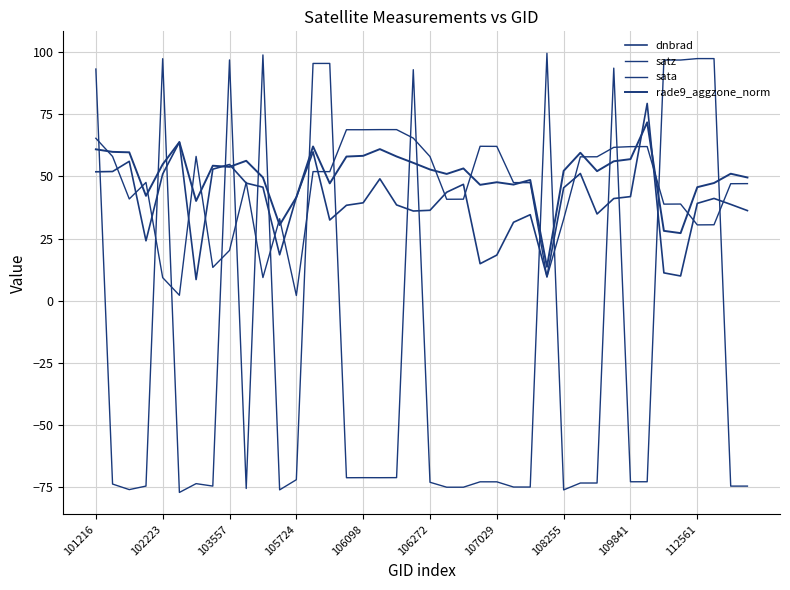

Is this an area chart (filled region under the line)?

No